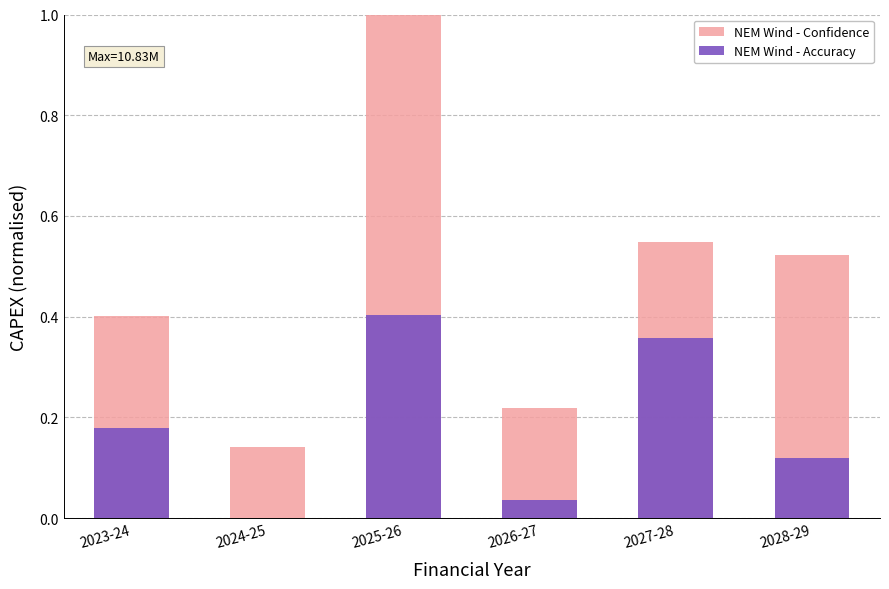

How many bars are there in total?

12